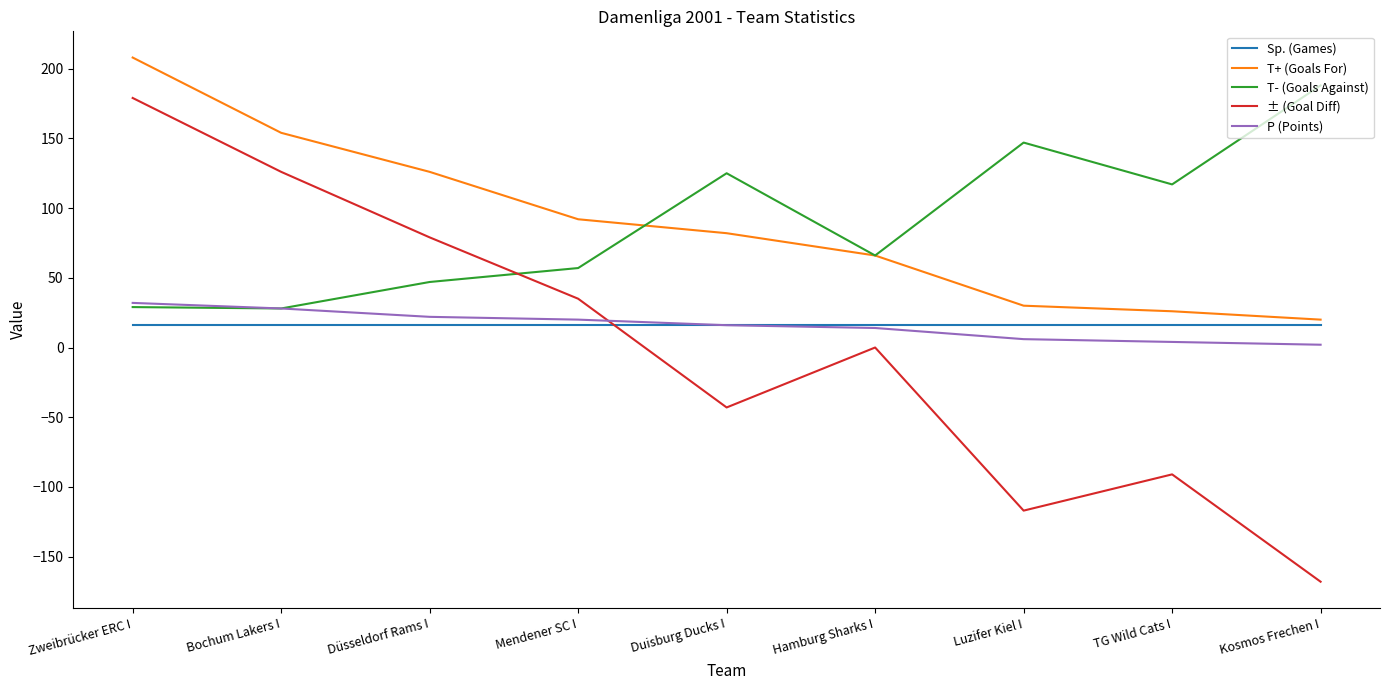

True or false: T+ (Goals For) has more than 0 points higher than both neighbors.

False